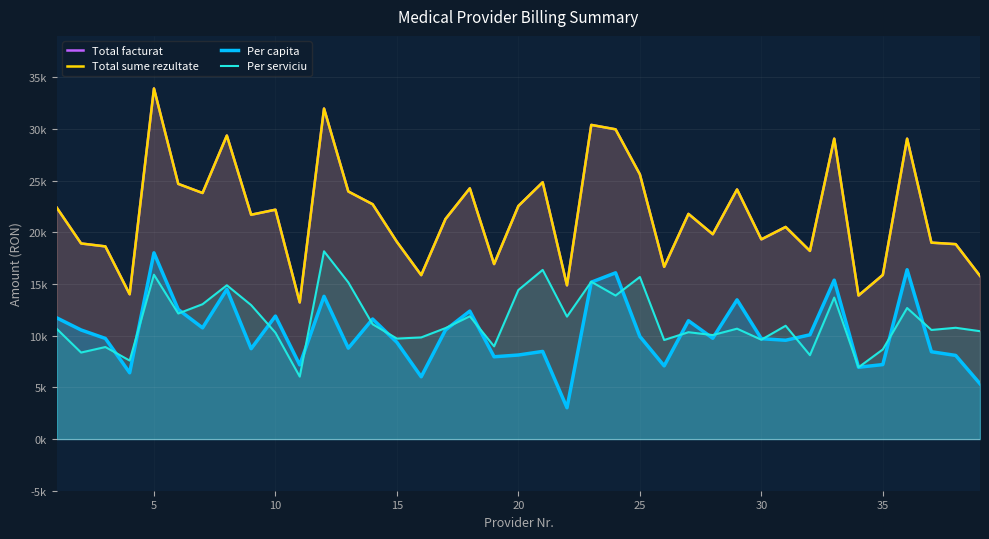

True or false: Total facturat has a value of 47296.2 at 22.

False